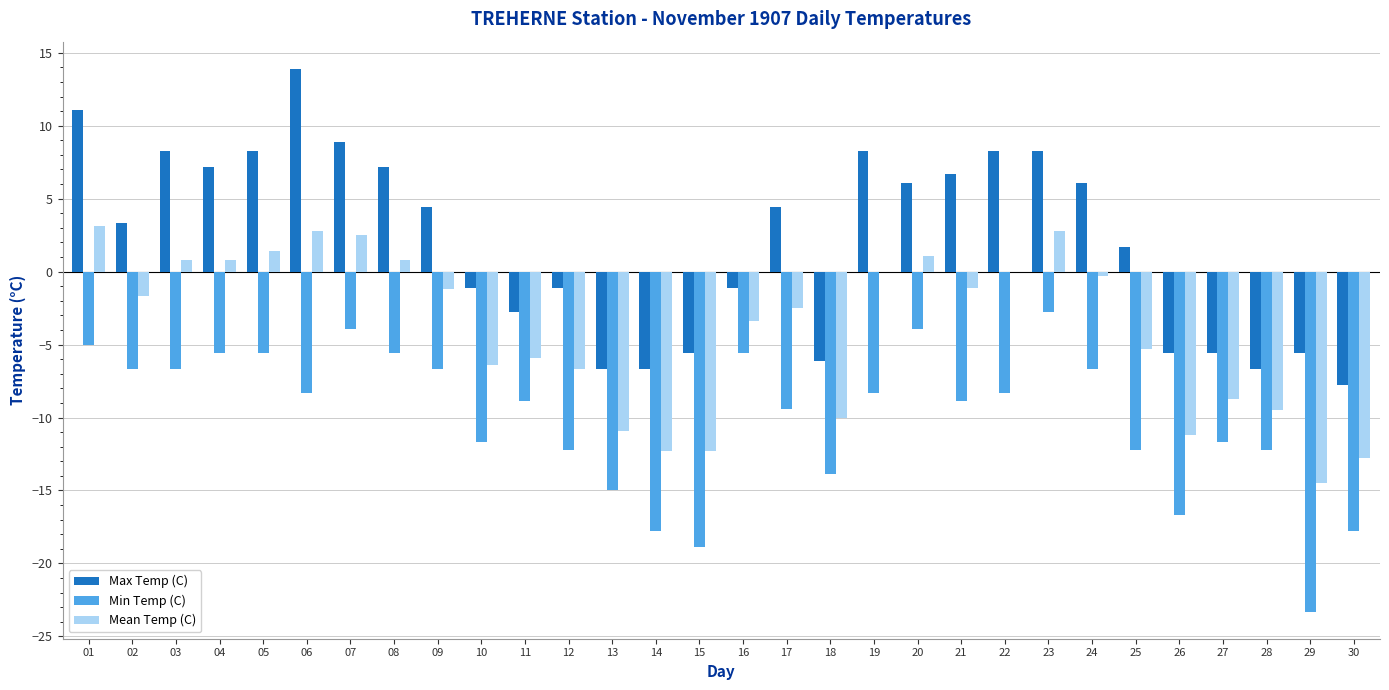

What is the approximate value of Min Temp (C) at 06?

-8.3